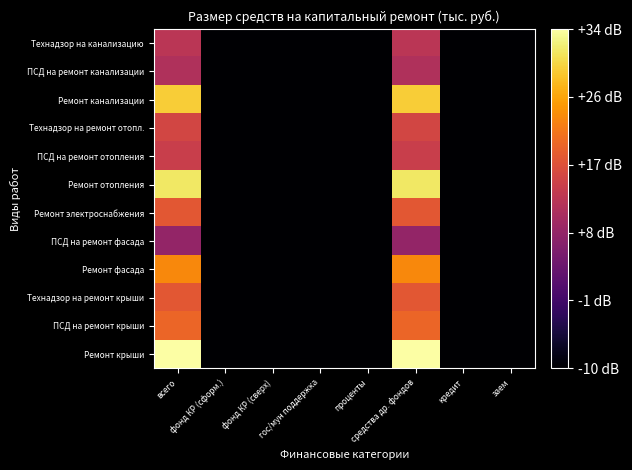

Which category has the lowest value across all series?

фонд КР (сформ.)